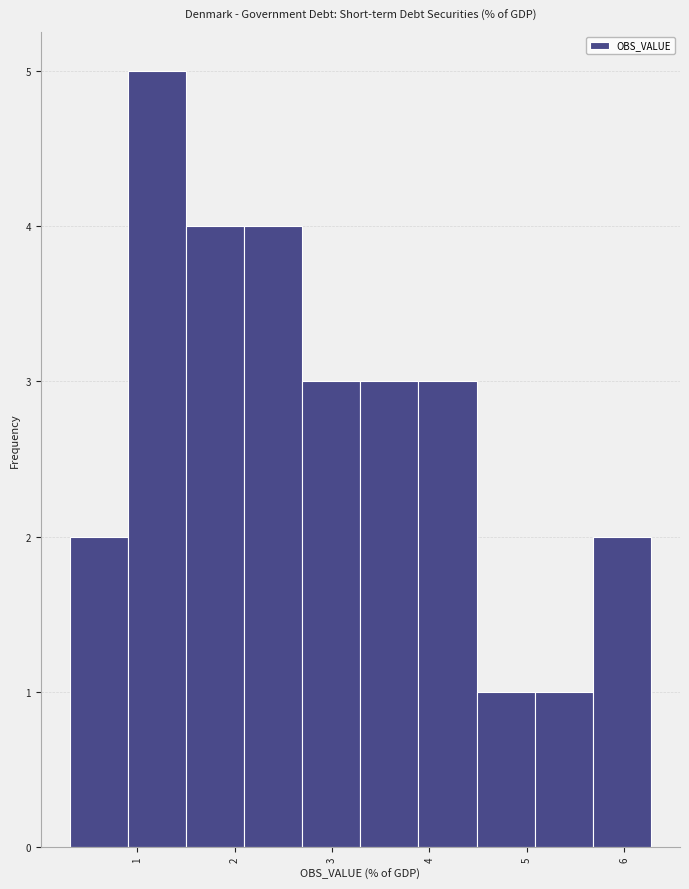

How tall is the bar that spans 3.3 to 3.9 on the x-axis? Neither the bar edges nor the heights are printed on the chart, so give them approximately, as read against the axes.

3